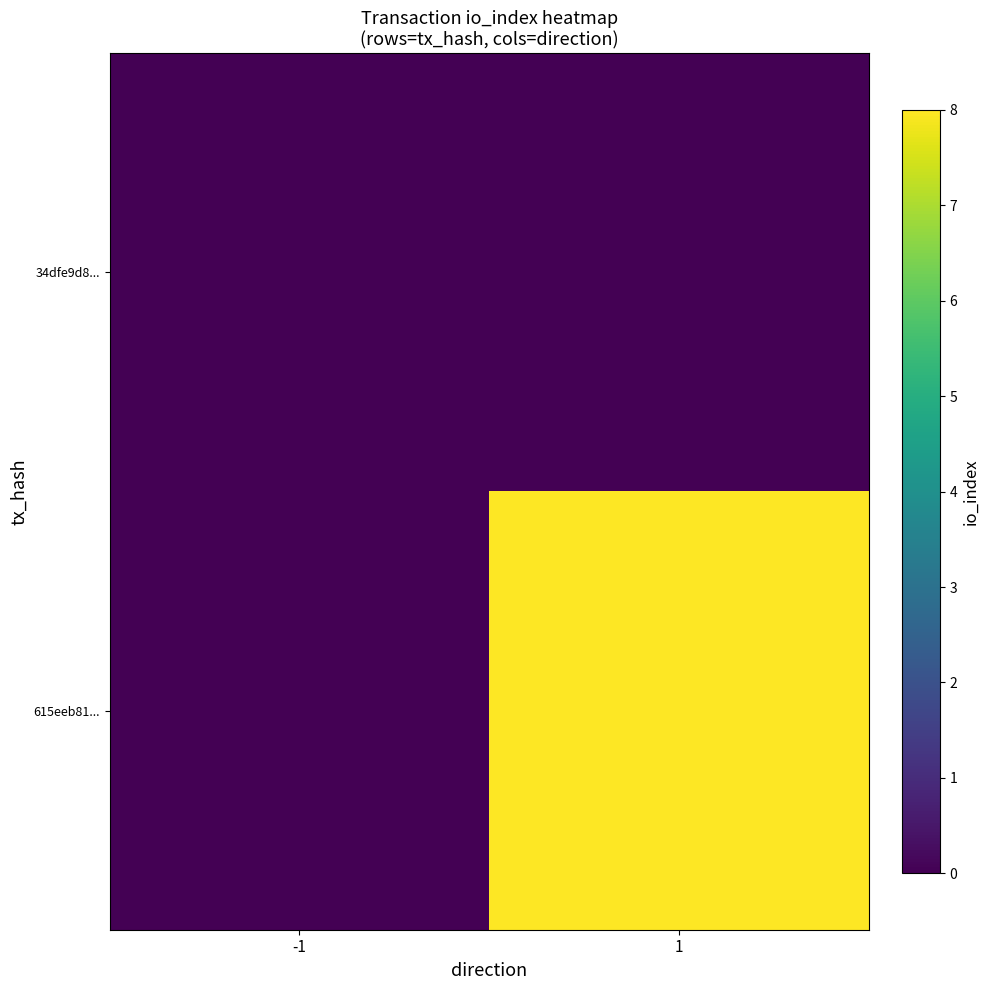

List the series in order of their peak value, highest first.

615eeb81..., 34dfe9d8...